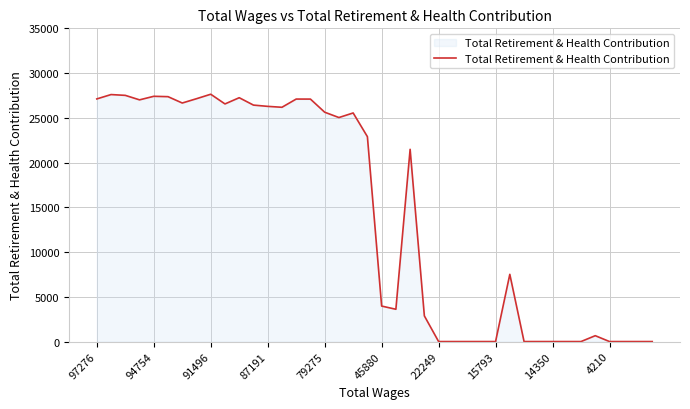

What is the difference between the maximum and minimum values?

27636